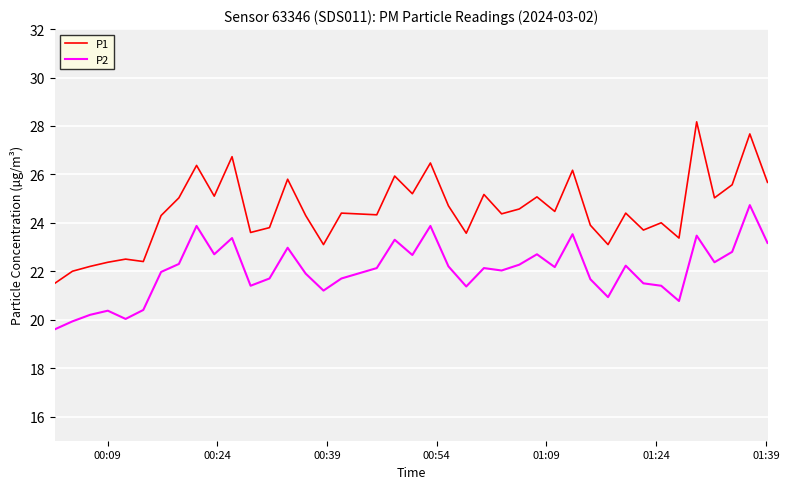

True or false: P2 has more than 2 interior local peaks.

True